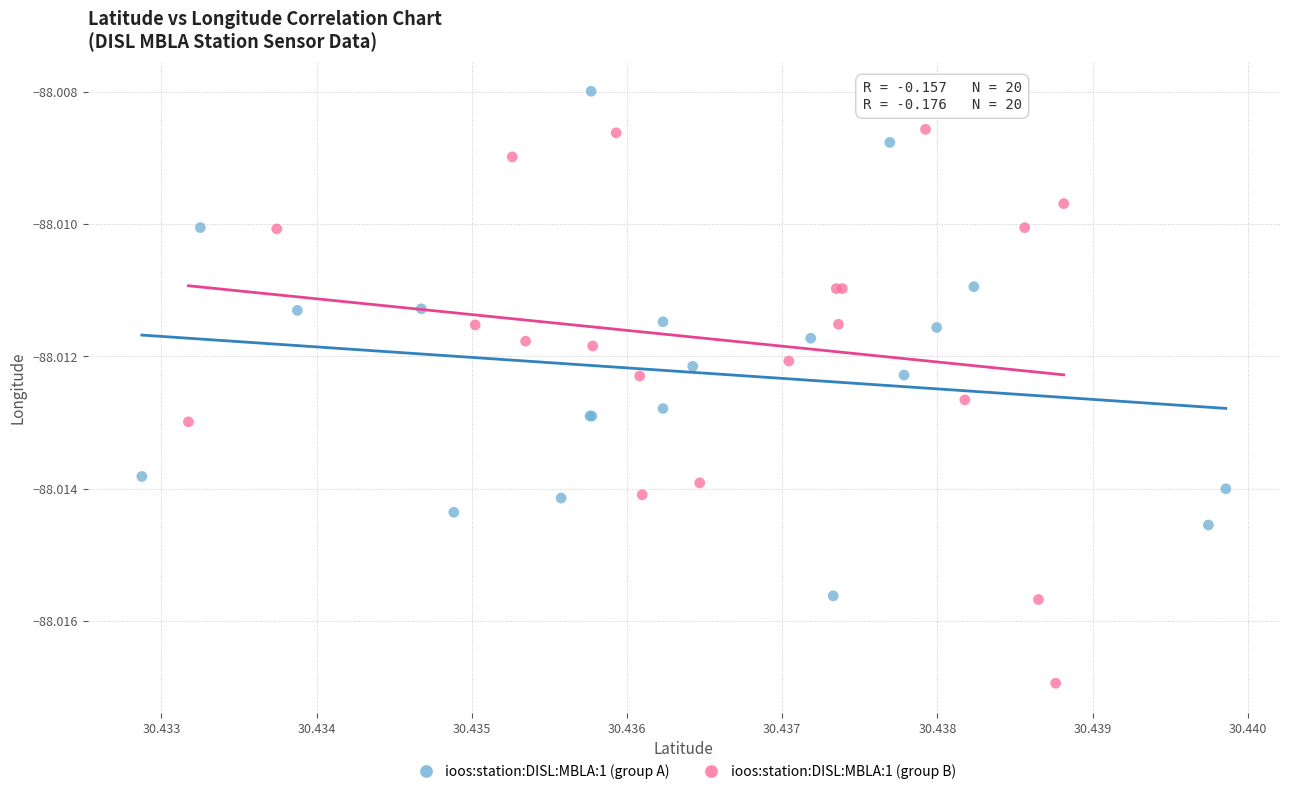

Which series reaches the maximum Y coordinate?

ioos:station:DISL:MBLA:1 (group A)